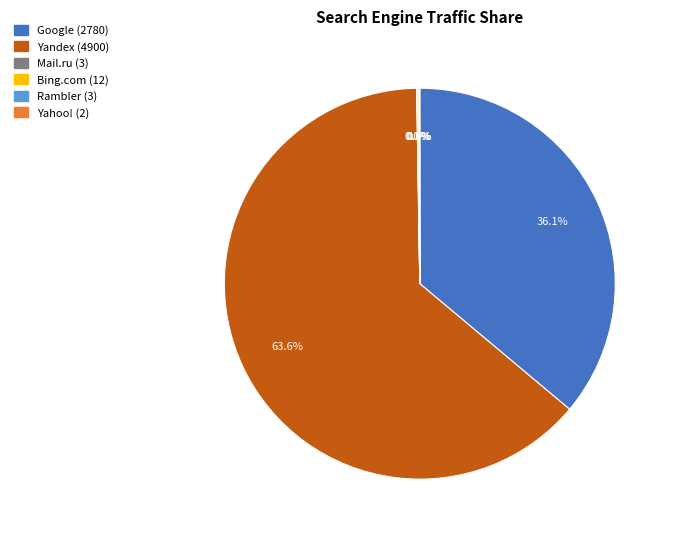

Does any single category account for the majority?

Yes